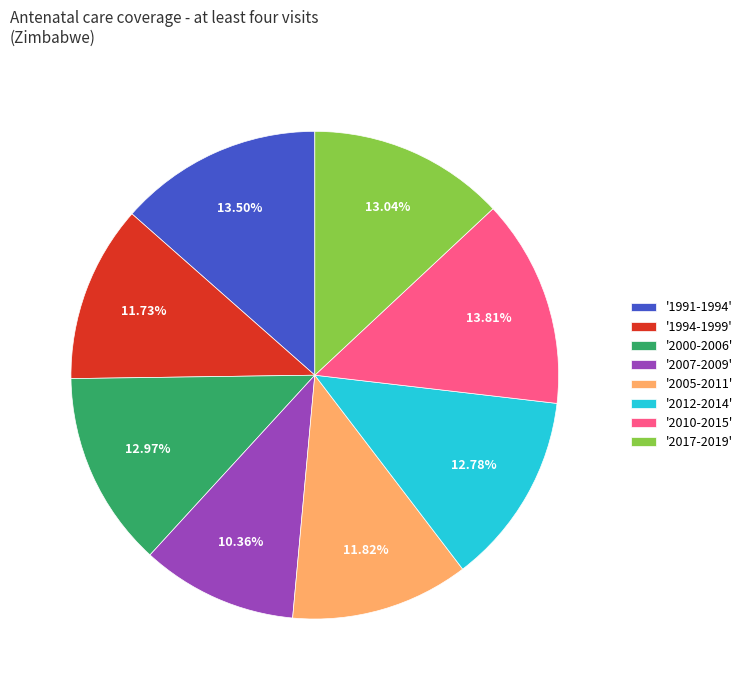

Which category has the smallest portion of the pie?

'2007-2009'